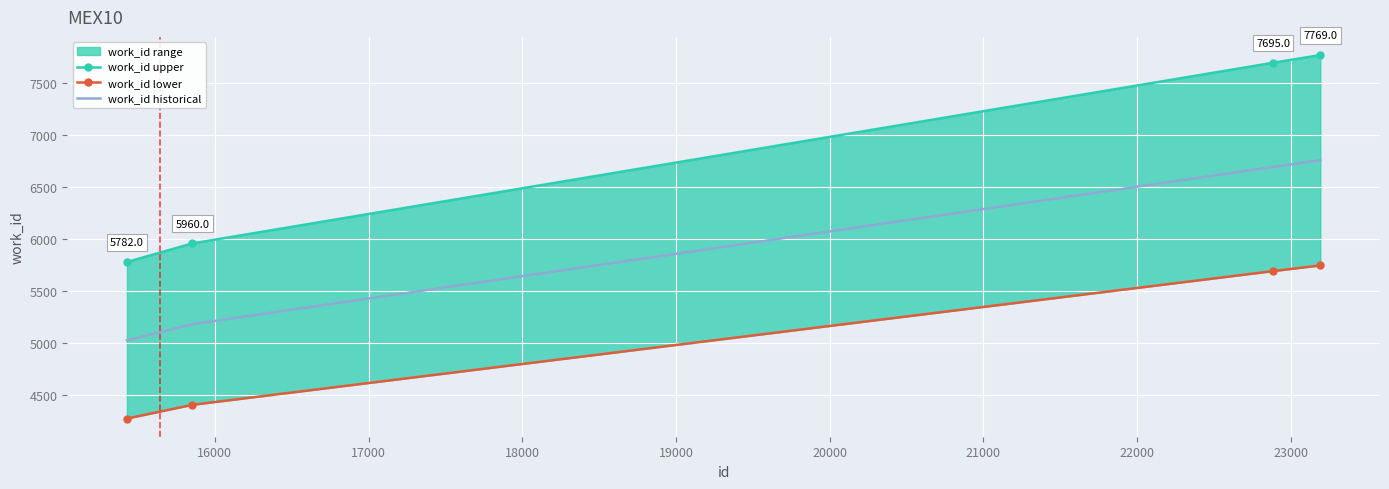

What is the maximum value for work_id historical?

6759.0